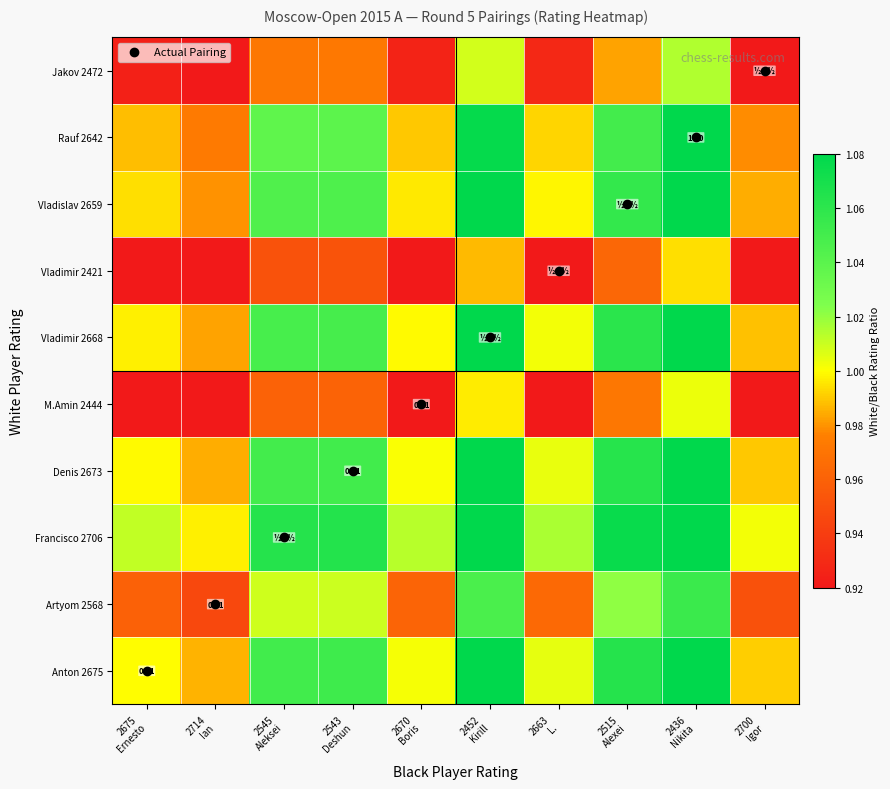

What is the difference between the highest and lowest values at 2545
Aleksei?

0.1